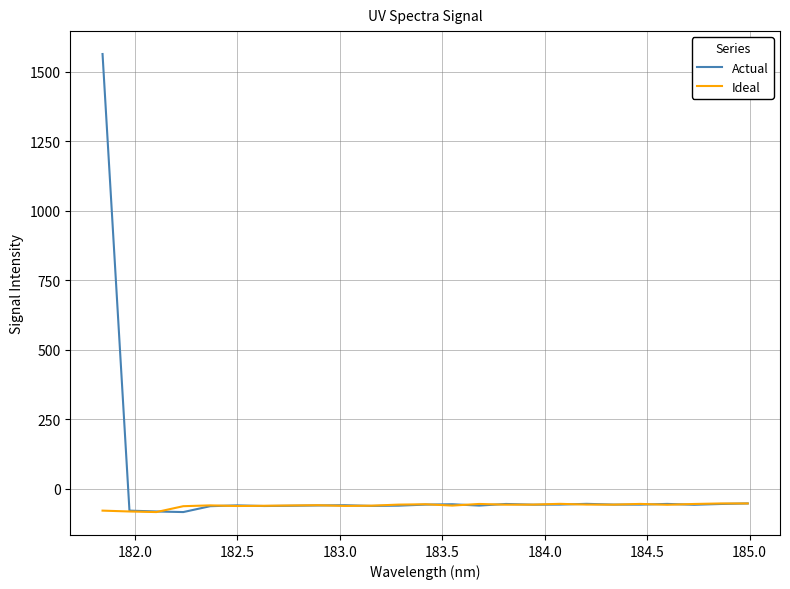

Which series has the largest range (max minus min)?

Actual